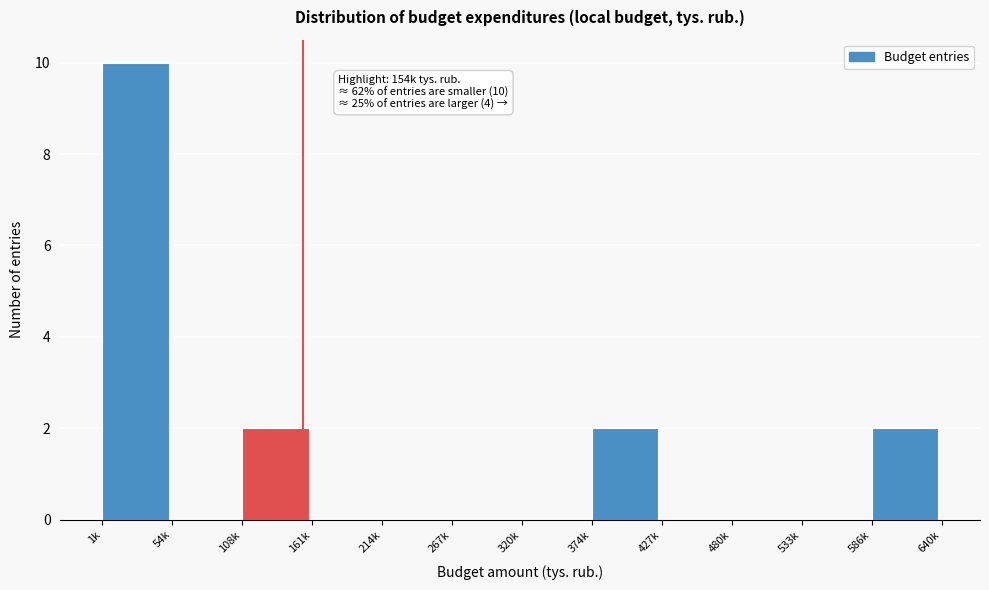

Reading right to left, list all the values displayed in this chart.

586k=2	533k=0	480k=0	427k=0	374k=2	320k=0	267k=0	214k=0	161k=0	108k=2	54k=0	1k=10